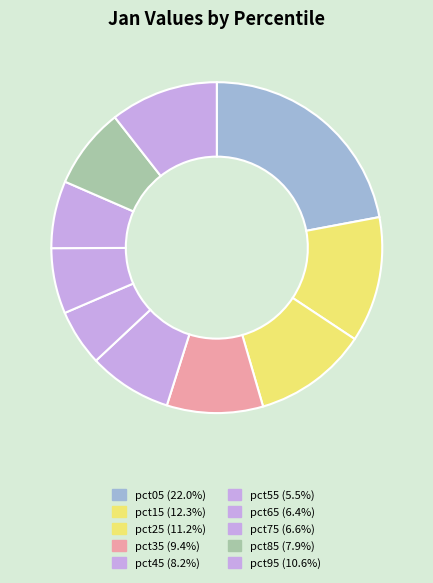

To the nearest percent, what is the difference between the largest and smallest slice percentages?

17%